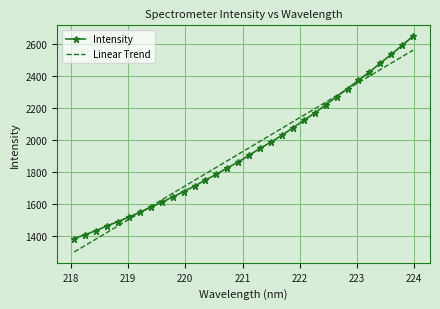

What is the sum of all Intensity values?

61835.3